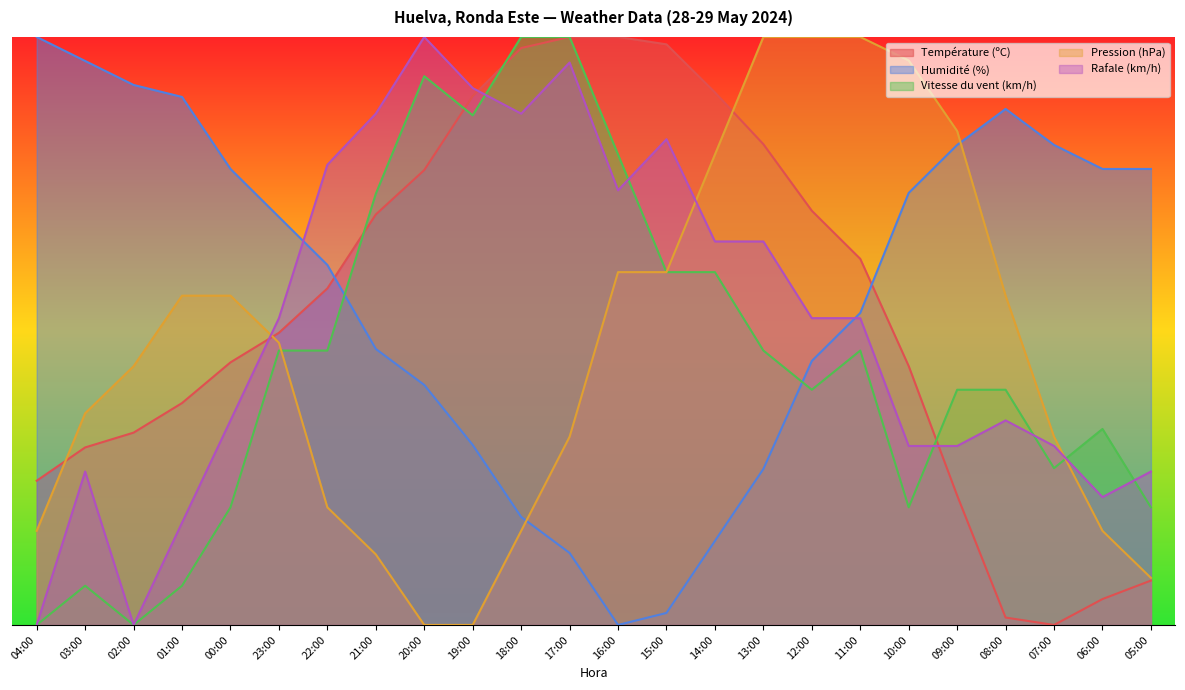

In Température (ºC), how many points are lower than both neighbors (excluding endpoints)?

1